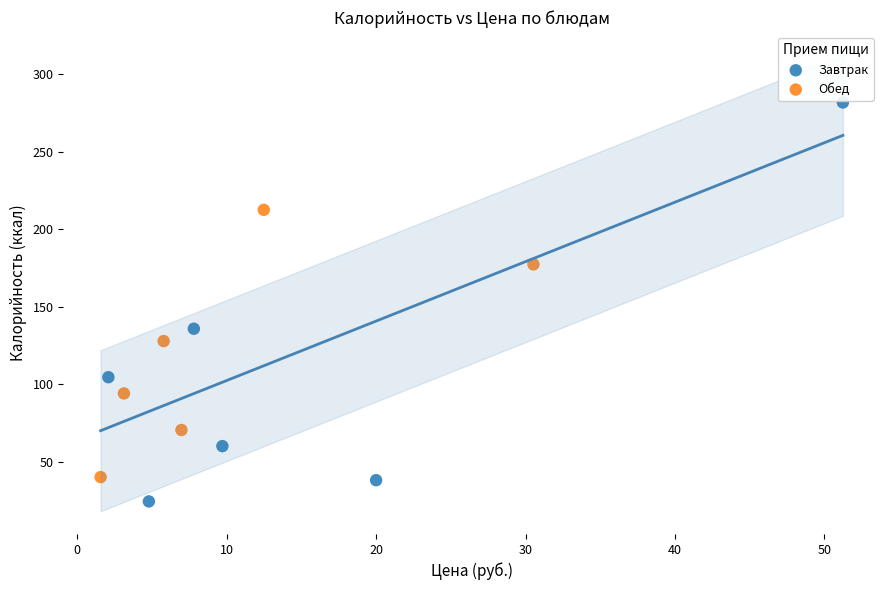

Which series reaches the minimum Y coordinate?

Завтрак